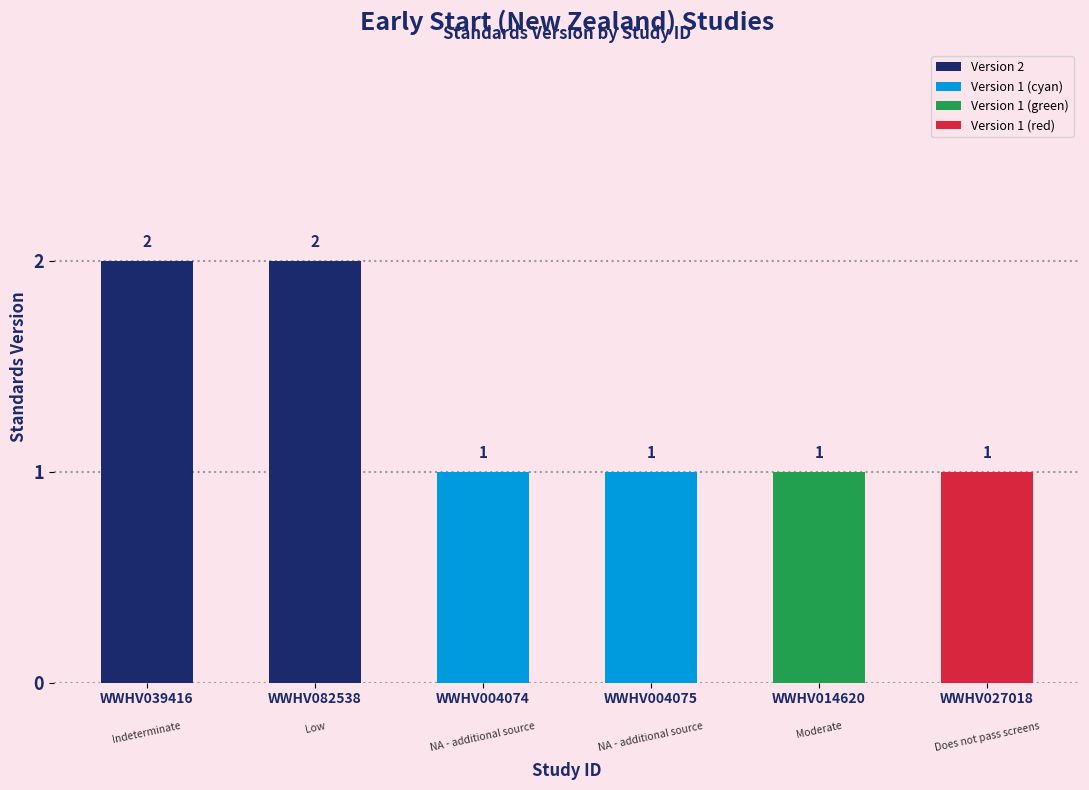

Reading right to left, extract all data points from this chart.

1	1	1	1	2	2